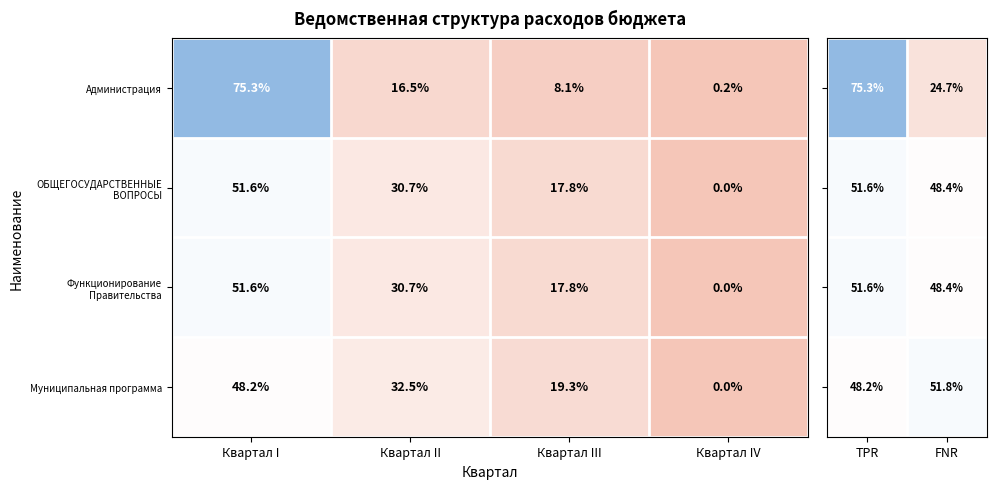

What is the maximum value for ОБЩЕГОСУДАРСТВЕННЫЕ ВОПРОСЫ?

51.6